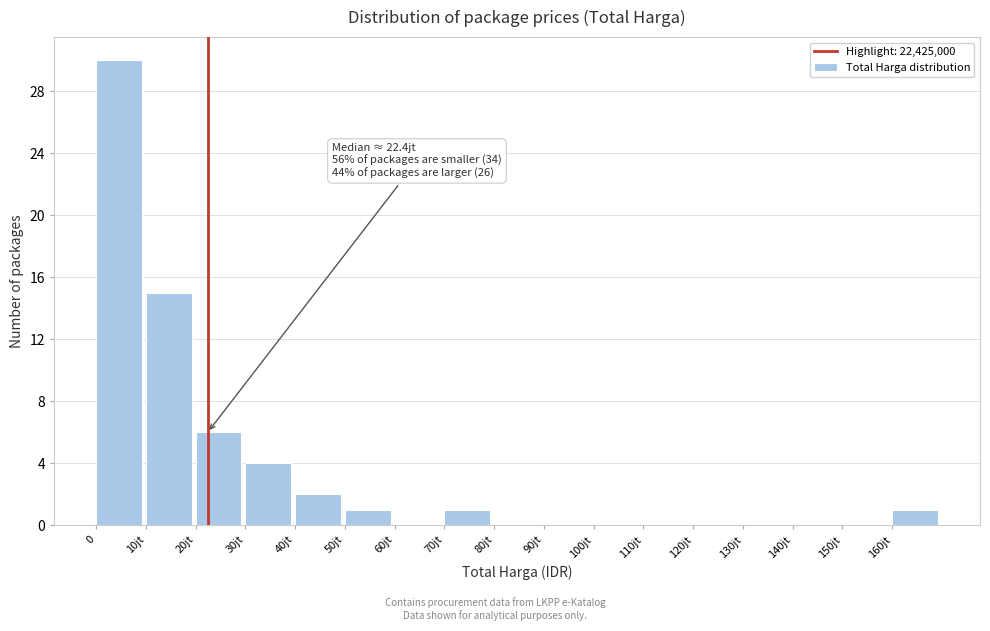

Reading left to right, extract all data points from this chart.

0=30	10jt=15	20jt=6	30jt=4	40jt=2	50jt=1	60jt=0	70jt=1	80jt=0	90jt=0	100jt=0	110jt=0	120jt=0	130jt=0	140jt=0	150jt=0	160jt=1